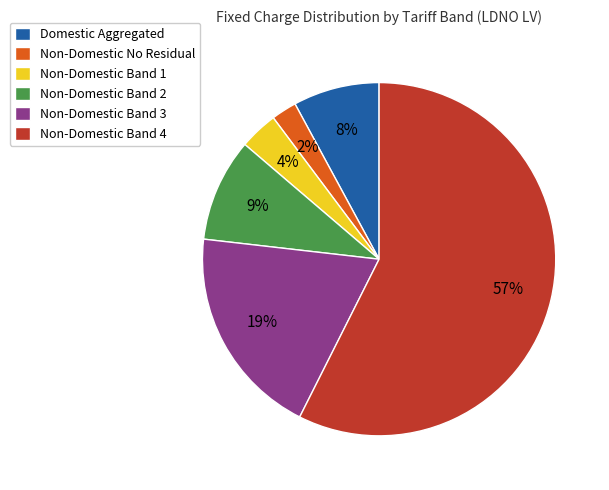

Which slice represents more than half of the pie?

Non-Domestic Band 4